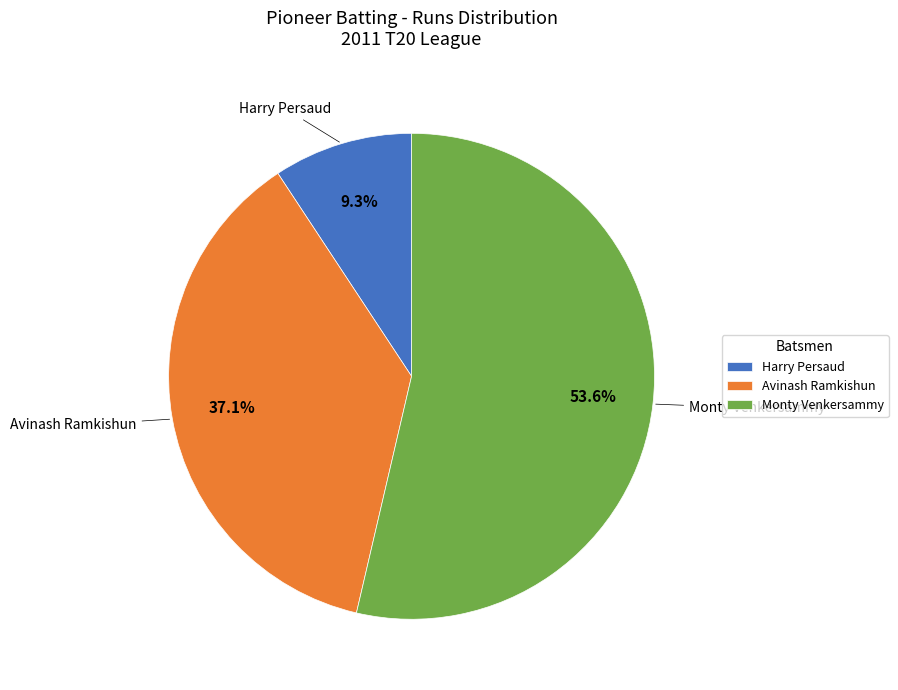

Is there any slice that represents more than half of the pie?

Yes